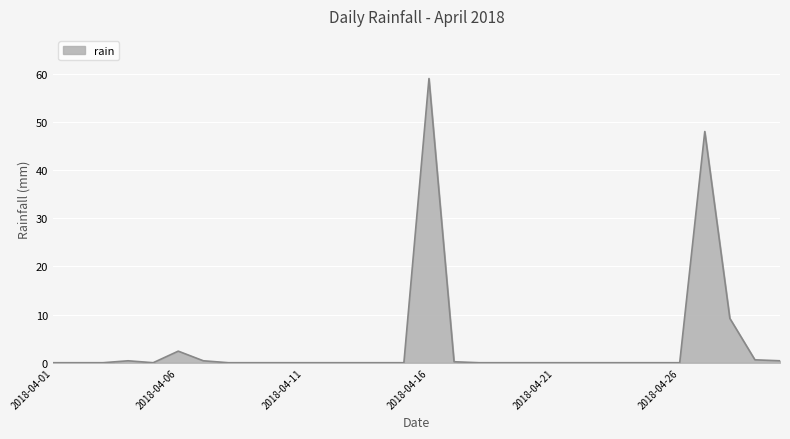

At which label is the value closest to 29?

2018-04-27